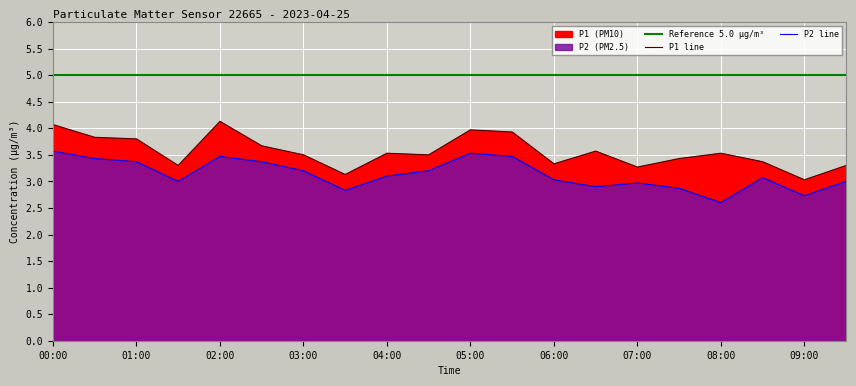

At which category does the chart reach its peak across all series?

02:00